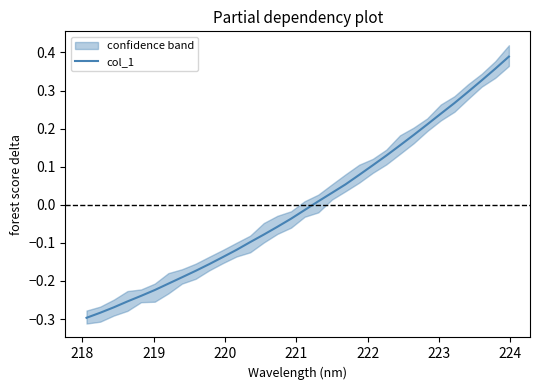

How many negative values are there?

17